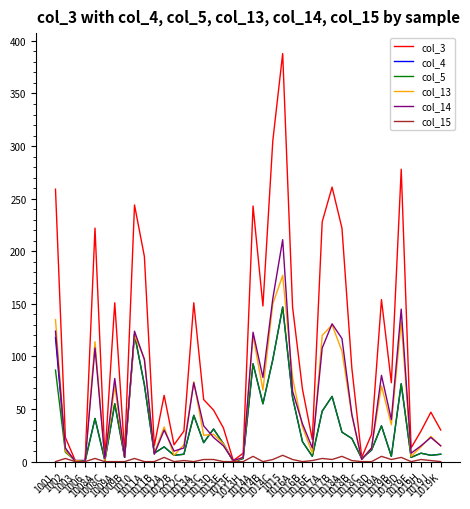

Which series has the largest range (max minus min)?

col_3